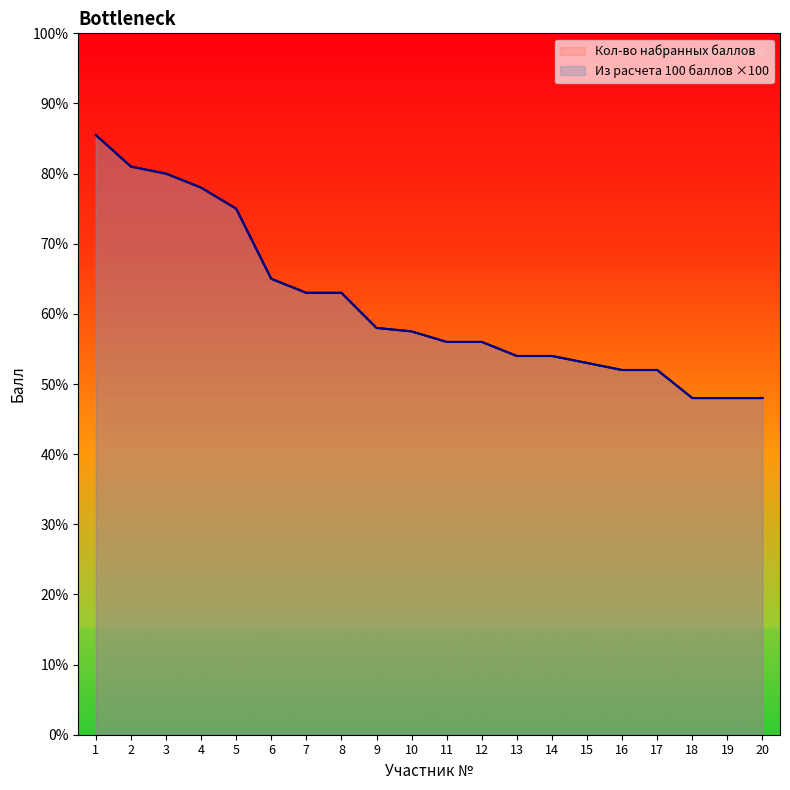

Which series has the largest range (max minus min)?

Кол-во набранных баллов